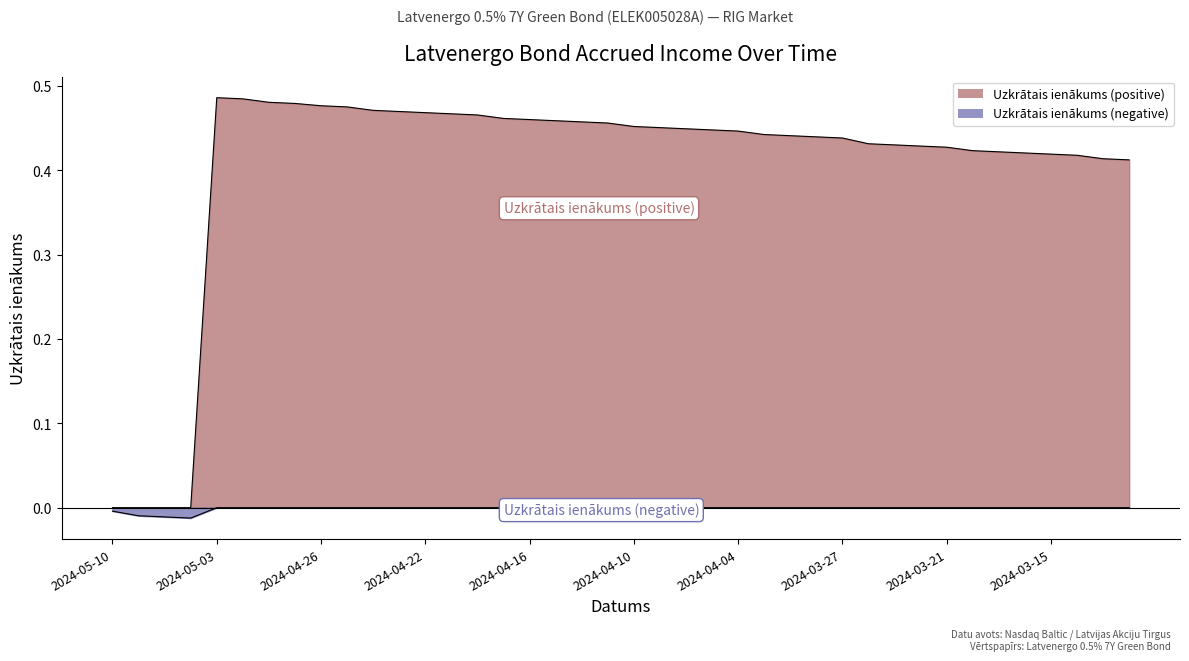

Reading left to right, transcribe all the data shown in this chart.

2024-05-10=0.0	2024-05-08=0.0	2024-05-07=0.0	2024-05-06=0.0	2024-05-03=0.5	2024-05-02=0.5	2024-04-30=0.5	2024-04-29=0.5	2024-04-26=0.5	2024-04-25=0.5	2024-04-24=0.5	2024-04-23=0.5	2024-04-22=0.5	2024-04-19=0.5	2024-04-18=0.5	2024-04-17=0.5	2024-04-16=0.5	2024-04-15=0.5	2024-04-12=0.5	2024-04-11=0.5	2024-04-10=0.5	2024-04-09=0.5	2024-04-08=0.4	2024-04-05=0.4	2024-04-04=0.4	2024-04-03=0.4	2024-04-02=0.4	2024-03-28=0.4	2024-03-27=0.4	2024-03-26=0.4	2024-03-25=0.4	2024-03-22=0.4	2024-03-21=0.4	2024-03-20=0.4	2024-03-19=0.4	2024-03-18=0.4	2024-03-15=0.4	2024-03-14=0.4	2024-03-13=0.4	2024-03-12=0.4